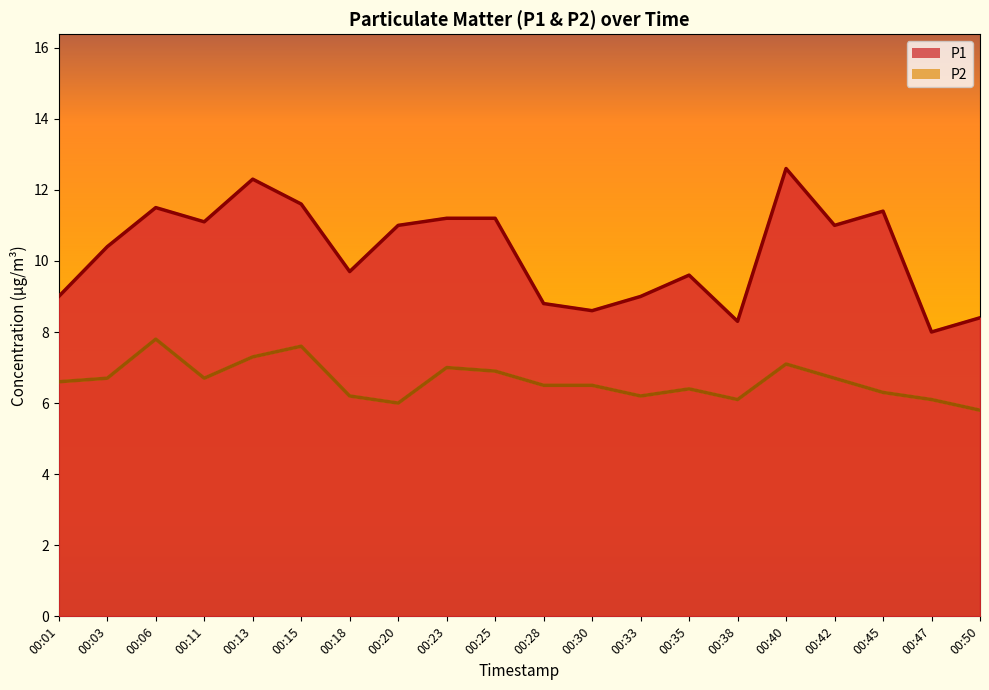

At which category does P2 reach its first local valley?

00:11